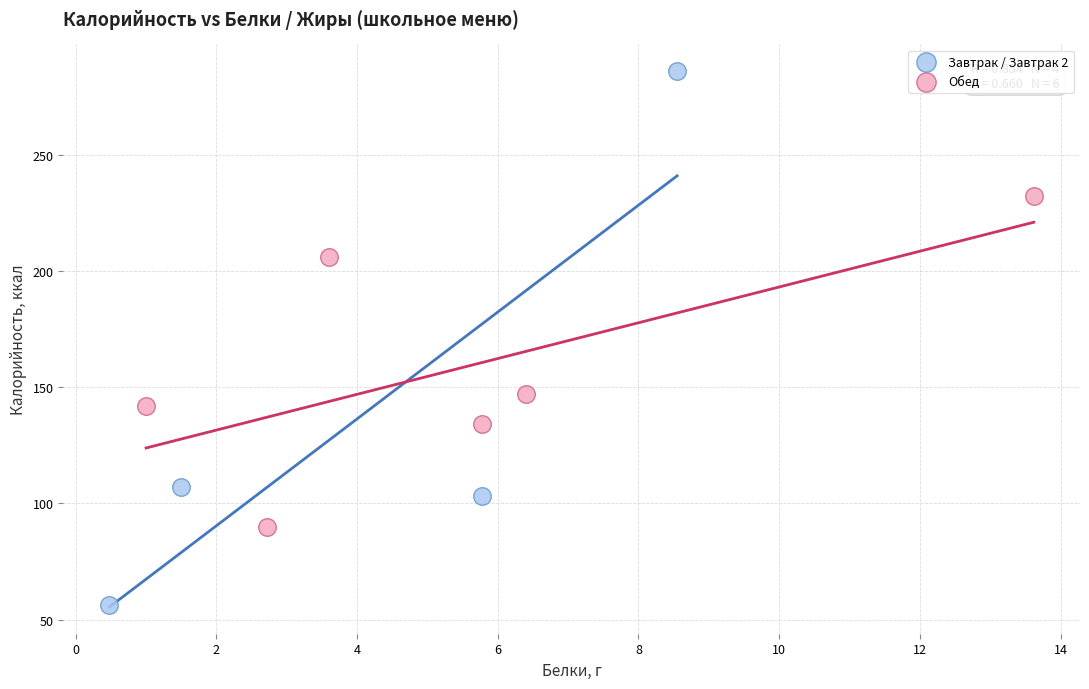

What are all the series names shown in the legend?

Завтрак / Завтрак 2, Обед